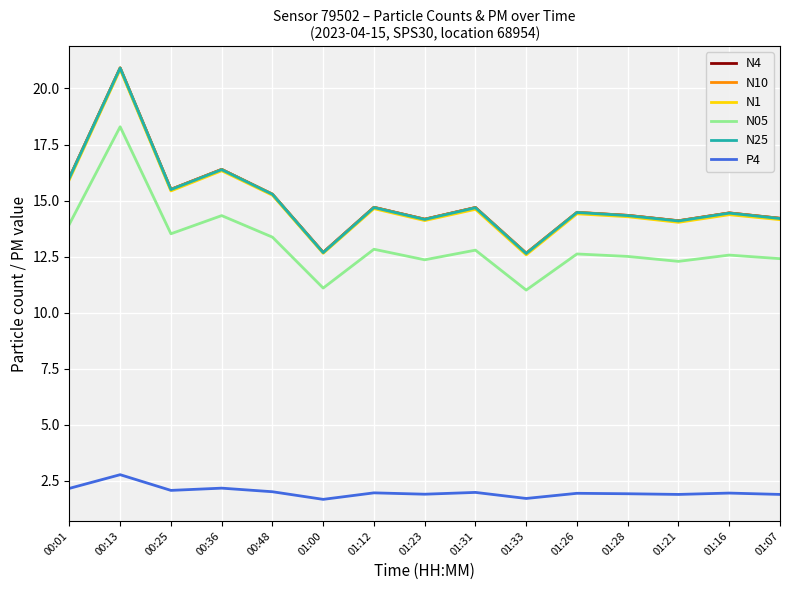

In N10, how many points are lower than both neighbors (excluding endpoints)?

5